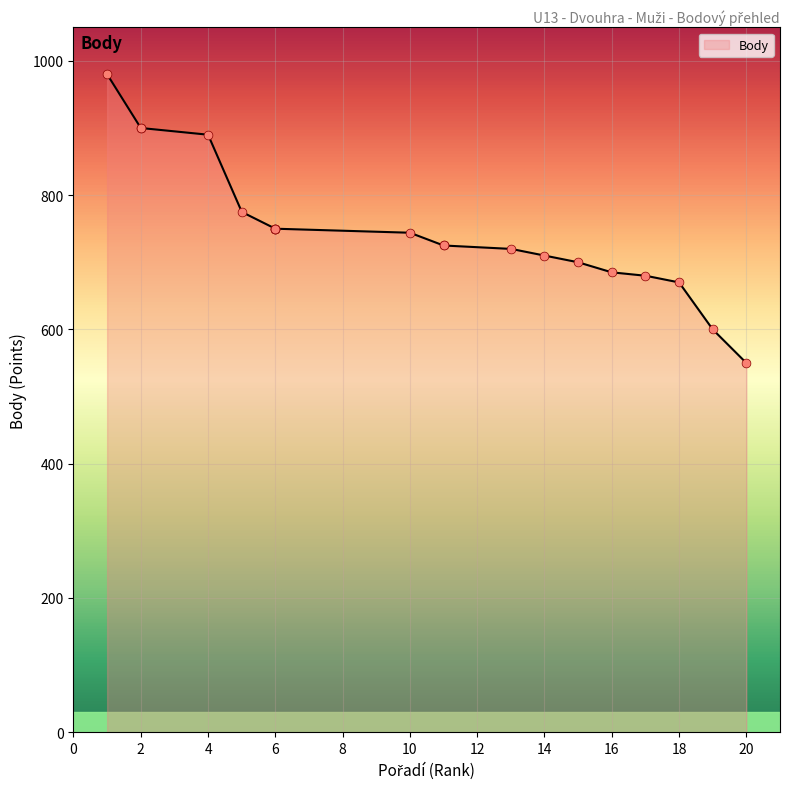

What is the lowest value of the Body series?

550.0